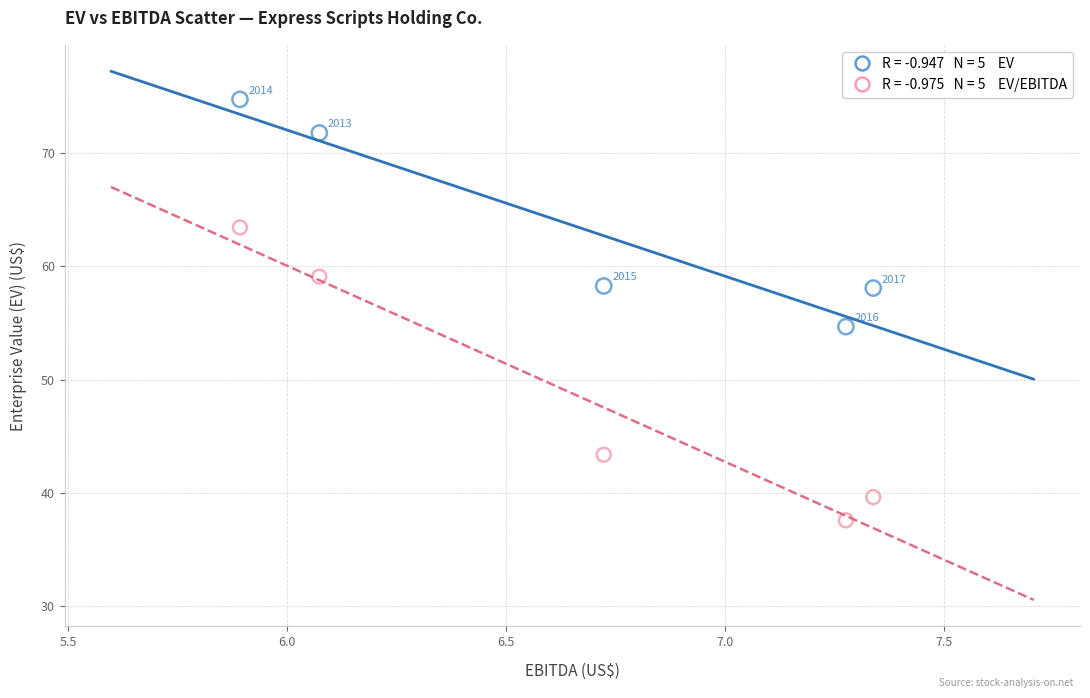

Across all data points, what is the range of Y values (max minus min)?

37.2